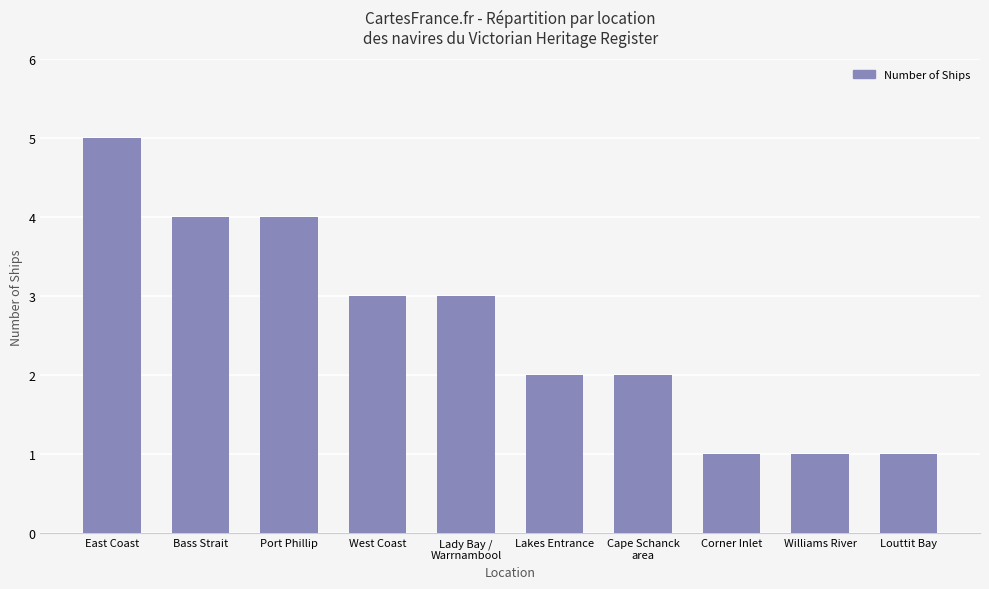

What is the maximum value shown in the chart?

5